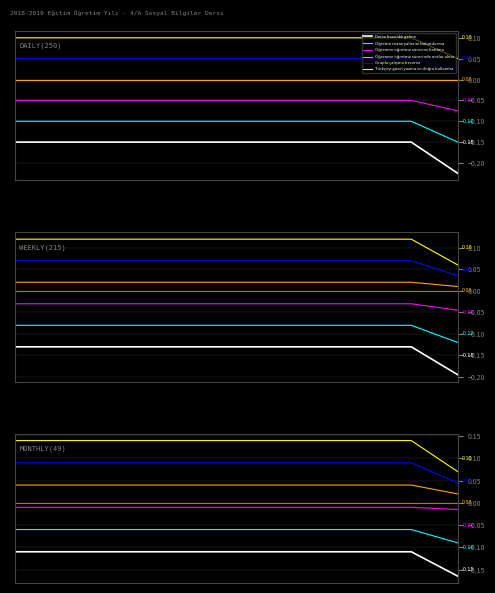

How many lines are shown in the chart?

6